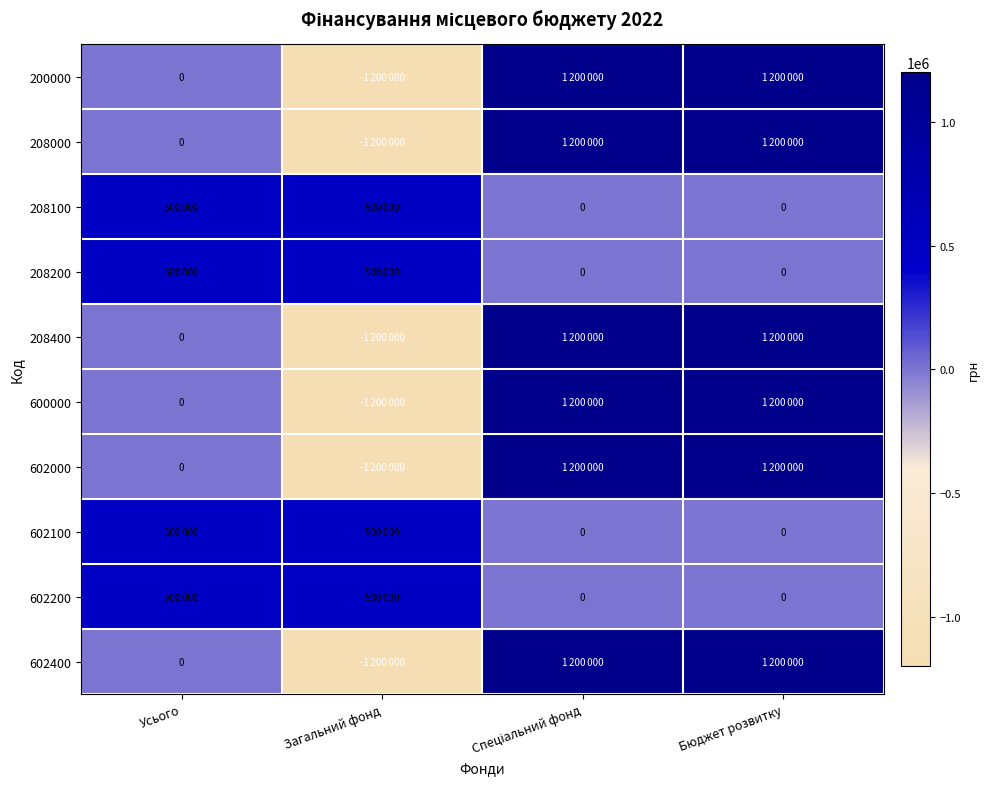

How many 602100 values are between 0 and 500000?

4